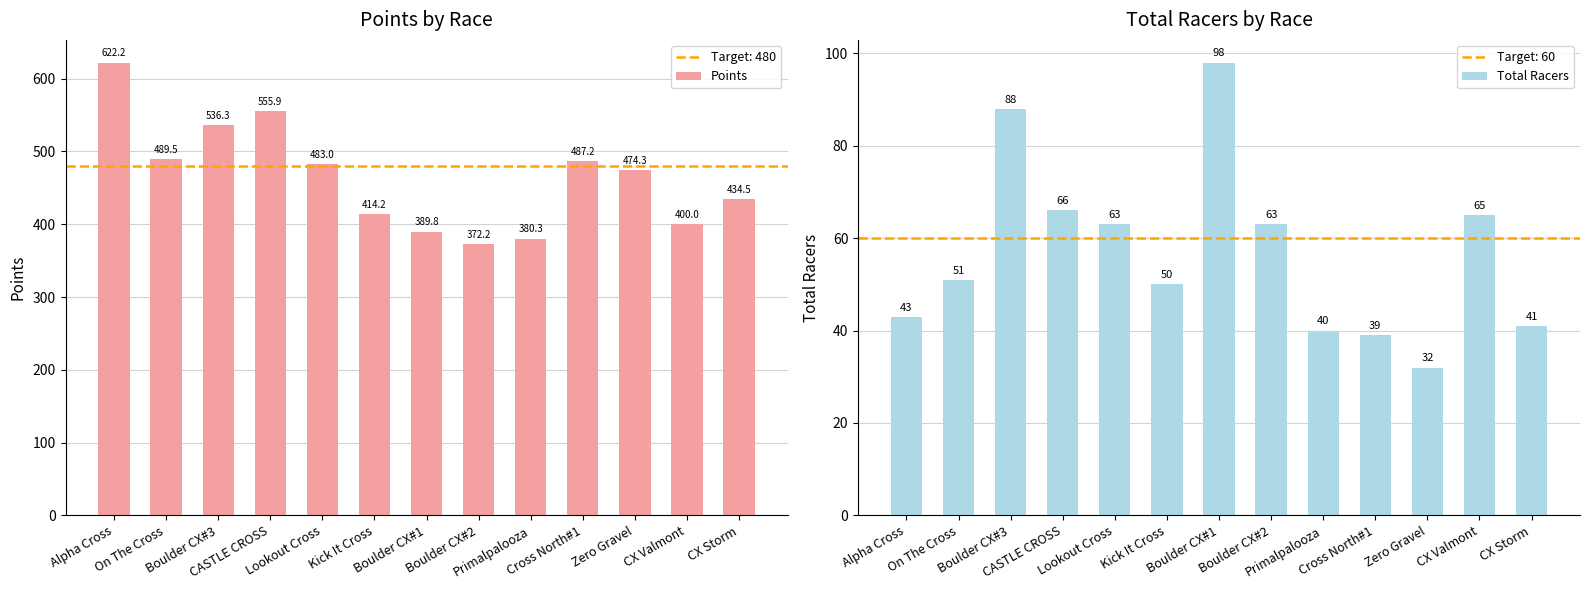

What is the smallest value displayed?

32.0